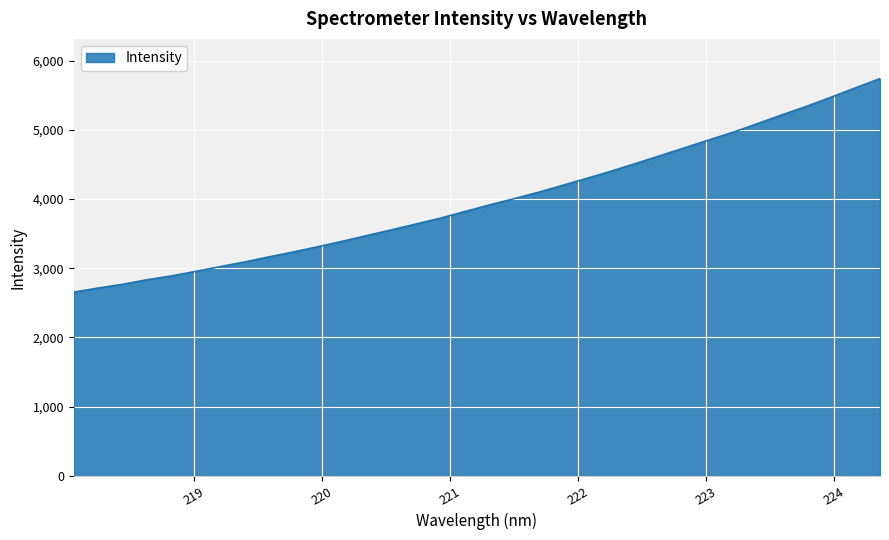

What is the maximum value shown in the chart?

5743.1